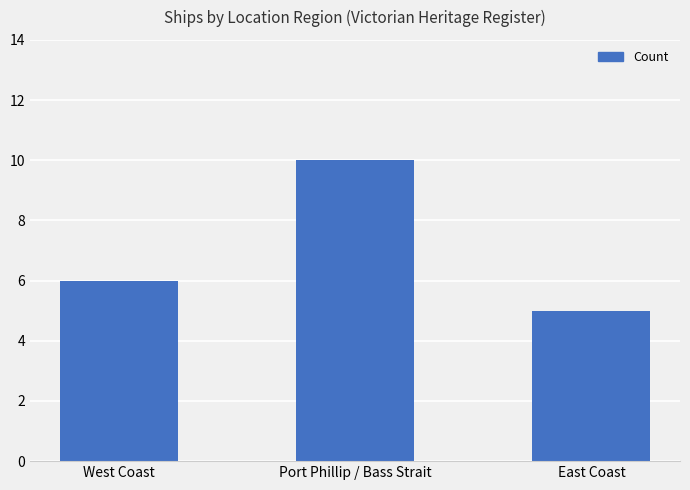

Rank the categories by value from highest to lowest.

Port Phillip / Bass Strait, West Coast, East Coast